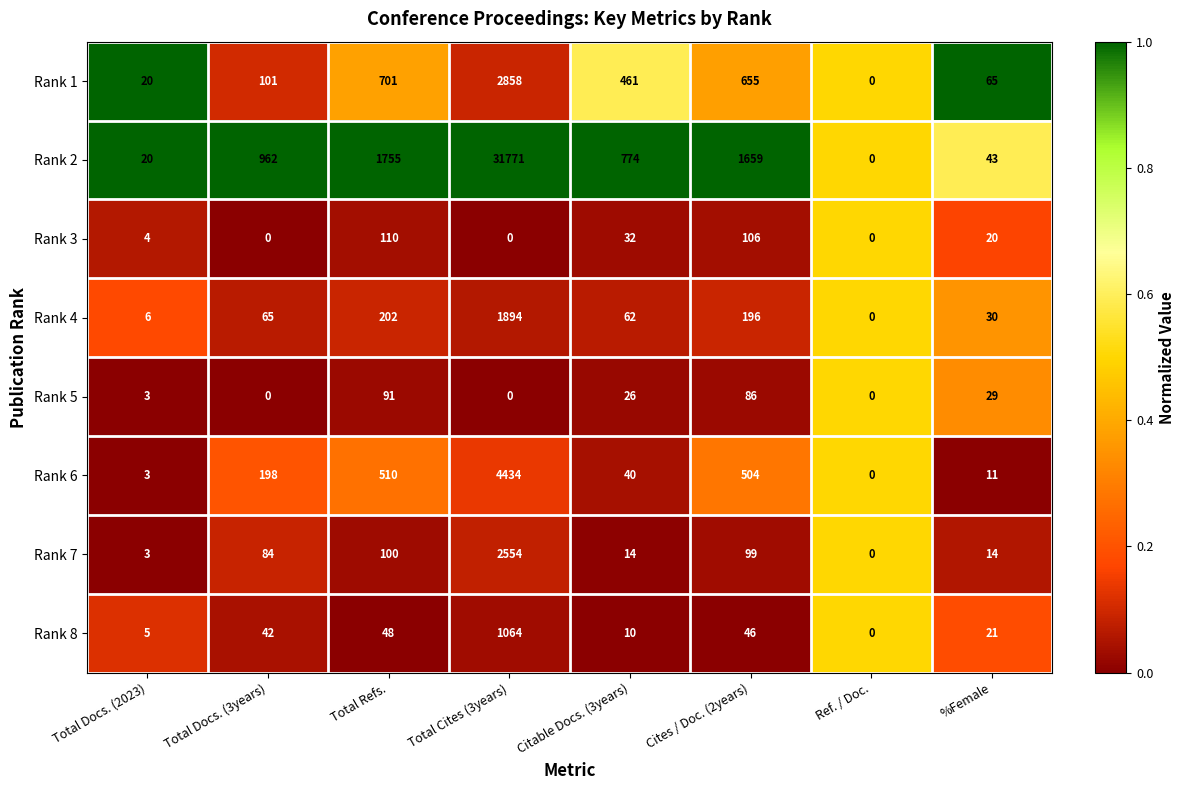

Is it true that Rank 5 equals -36 at Ref. / Doc.?

False